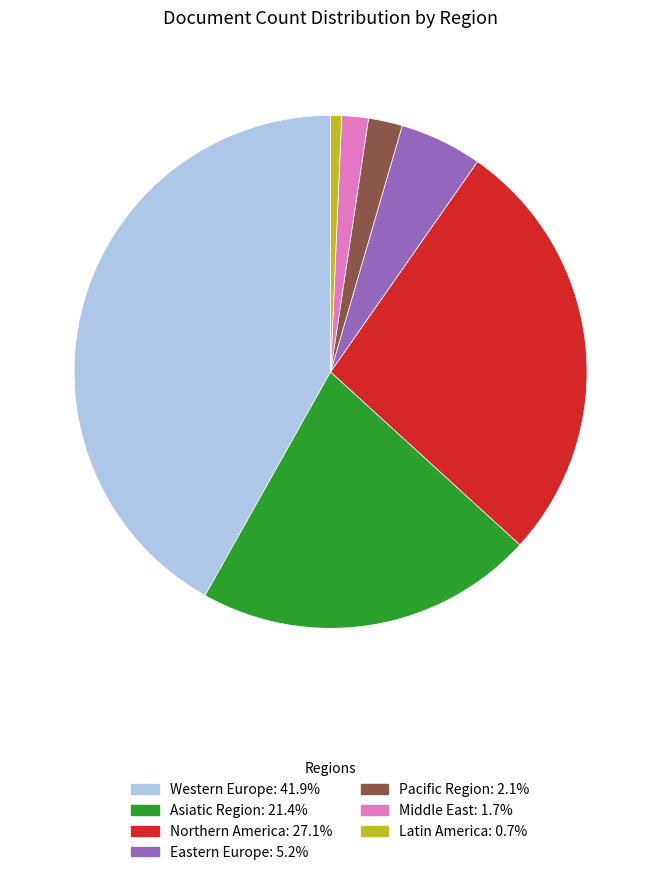

Which category has the smallest portion of the pie?

Latin America